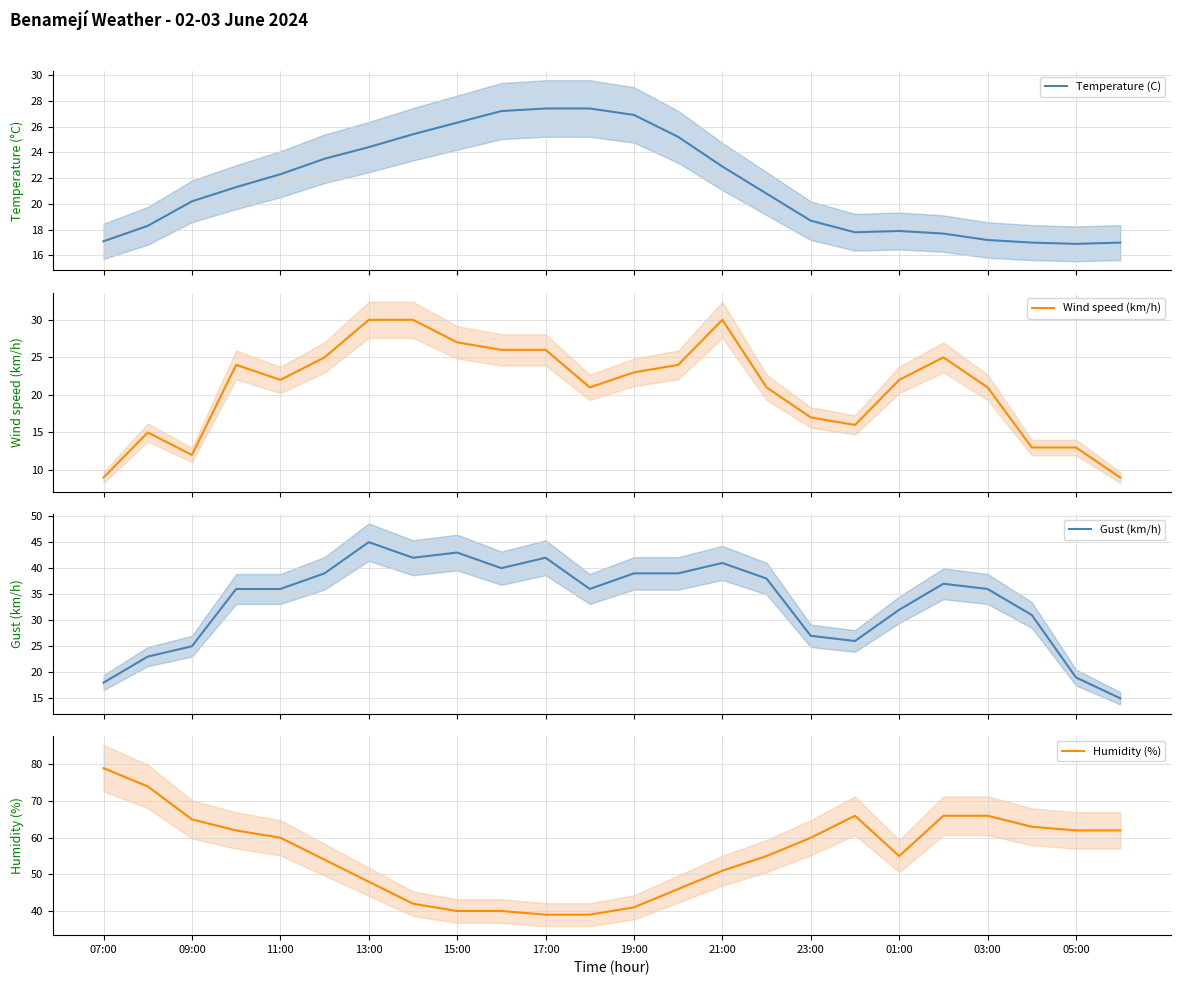

How many lines are shown in the chart?

4